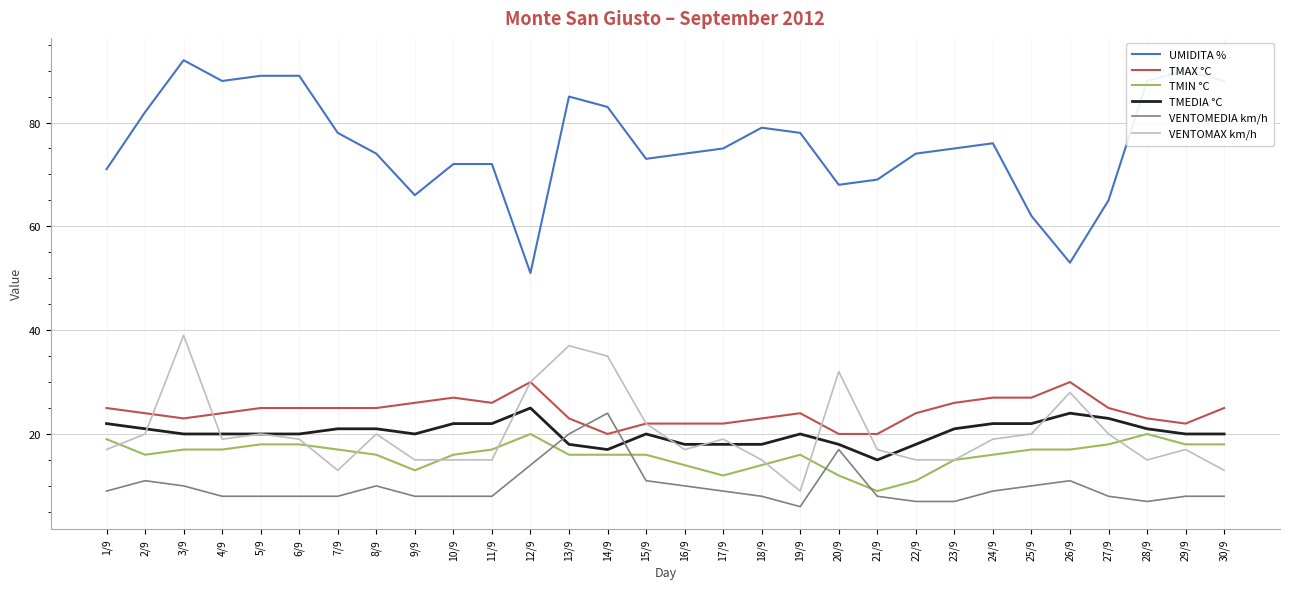

Is it true that VENTOMAX km/h equals 30 at 8/9?

False